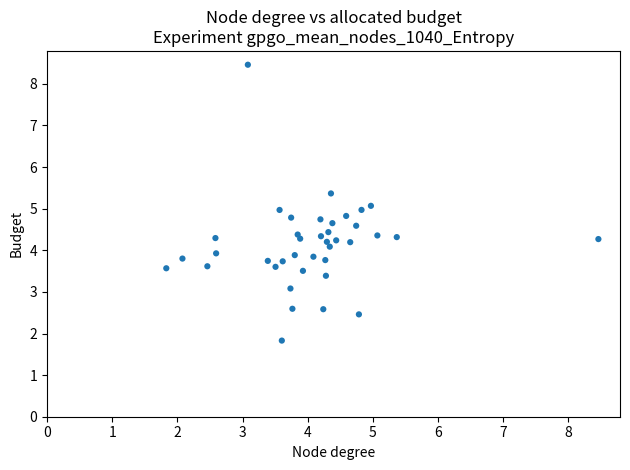

What is the range of Y values (max minus min)?

6.6